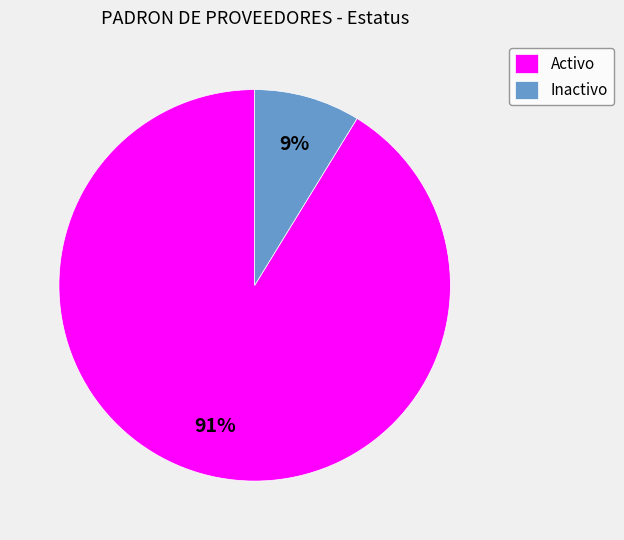

To the nearest percent, what is the combined percentage of Activo and Inactivo?

100%